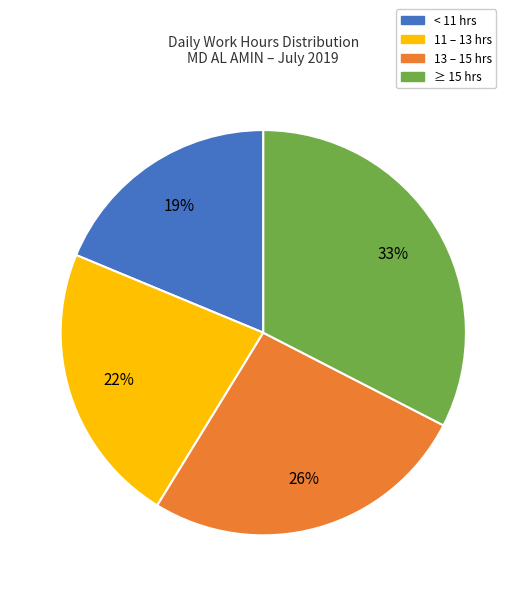

To the nearest percent, what is the difference between the largest and smallest slice percentages?

14%